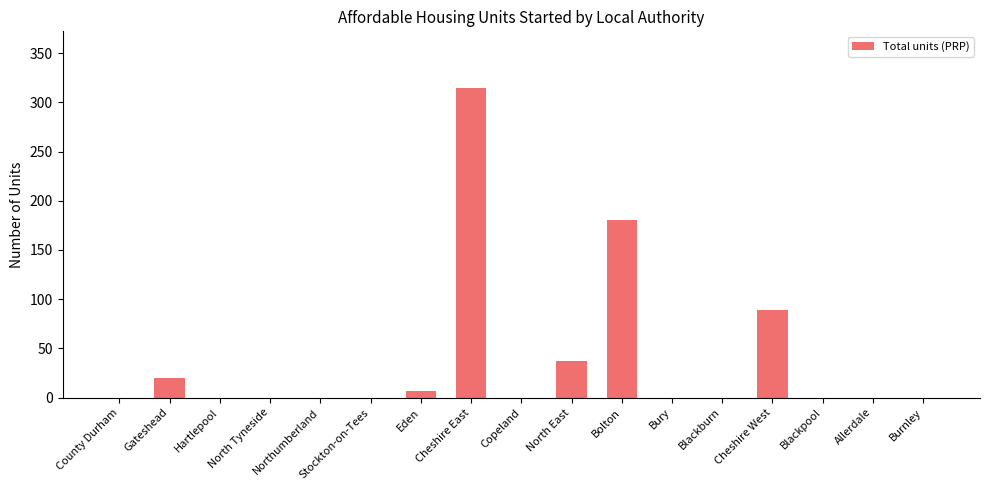

Is it true that the value at Gateshead is 20?

True